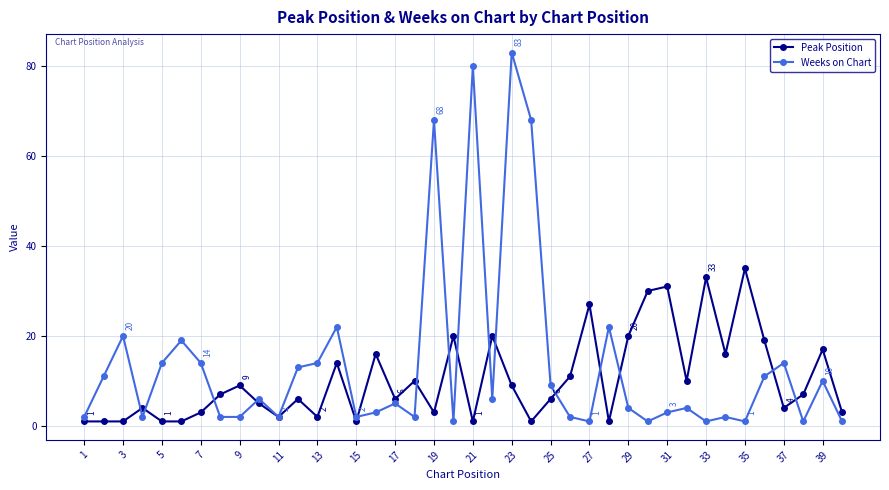

List the series in order of their overall mean, highest first.

Weeks on Chart, Peak Position